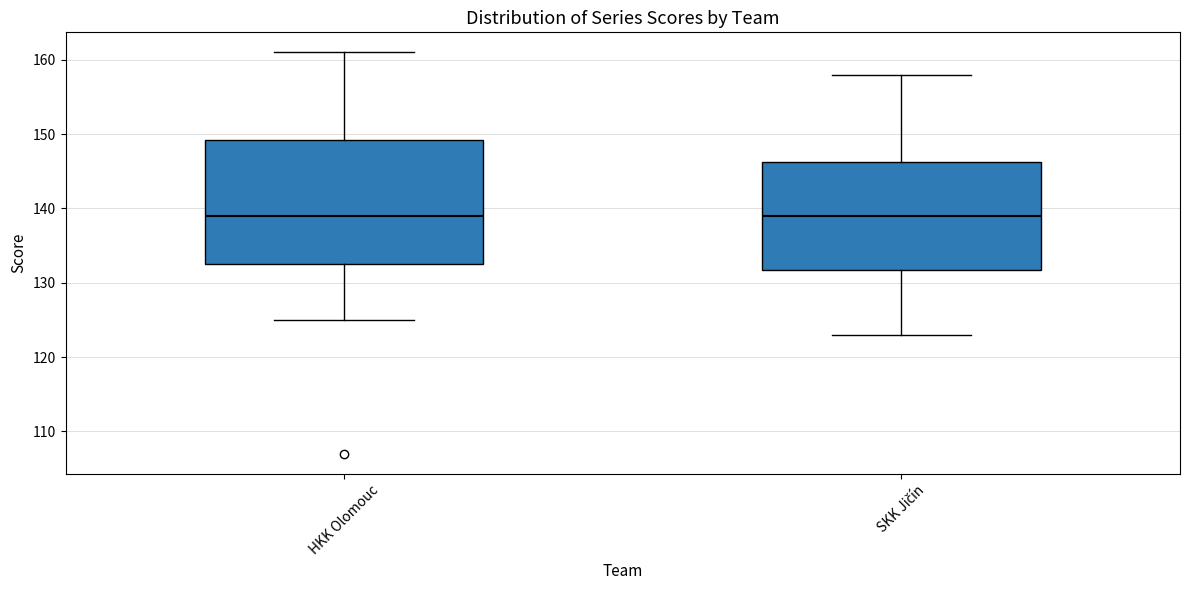

Reading left to right, read every box against the y-axis: the position of its median line, the range the box covers, and the ends of its whiskers. The values are not printed on the chart, so give them approximately, as read against the axis.

HKK Olomouc: median 139, box 133 to 149, whiskers 125 to 161
SKK Jičín: median 139, box 132 to 146, whiskers 123 to 158